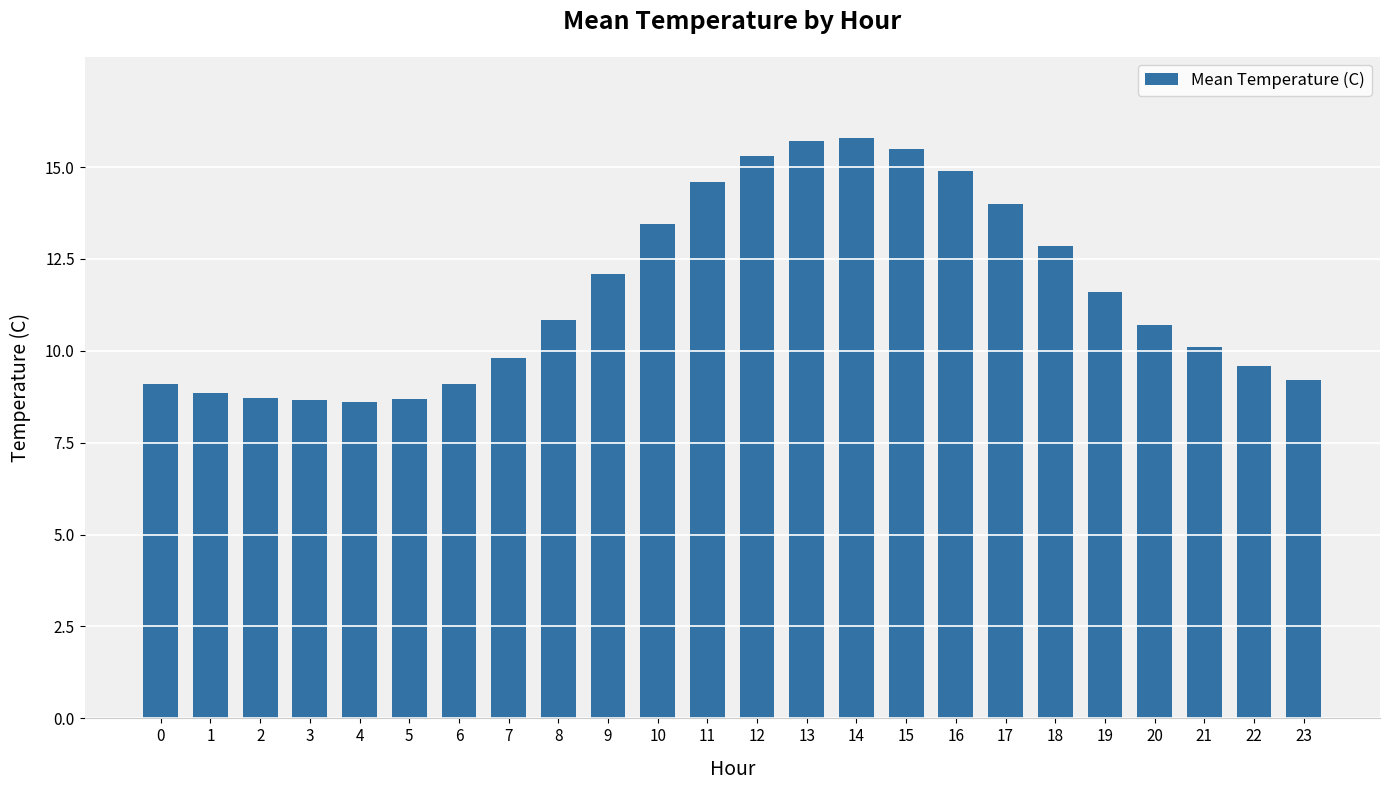

The value at 20 is 10.7. True or false?

True